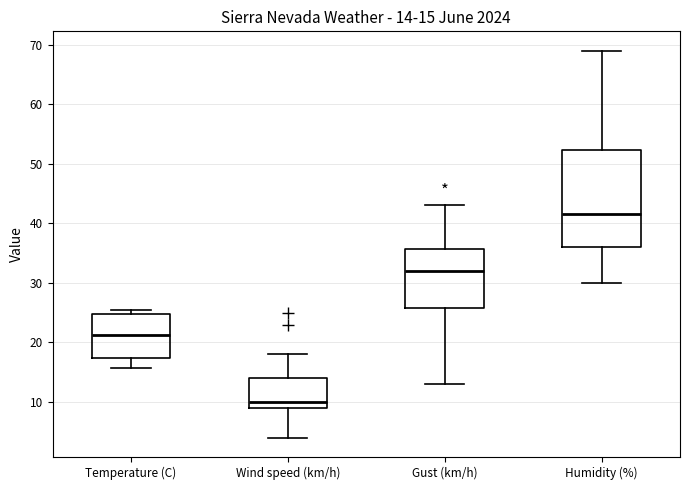

Comparing the boxes themselves (not the whiskers), which one is the tallest?

Humidity (%)